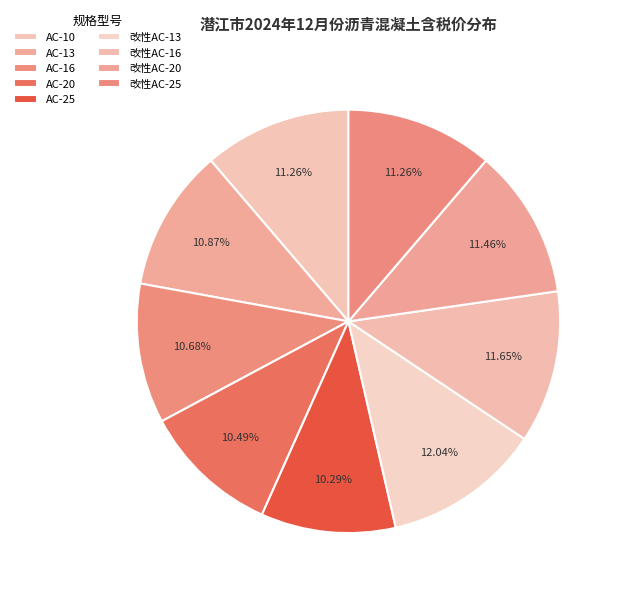

Is there a majority slice in this chart?

No